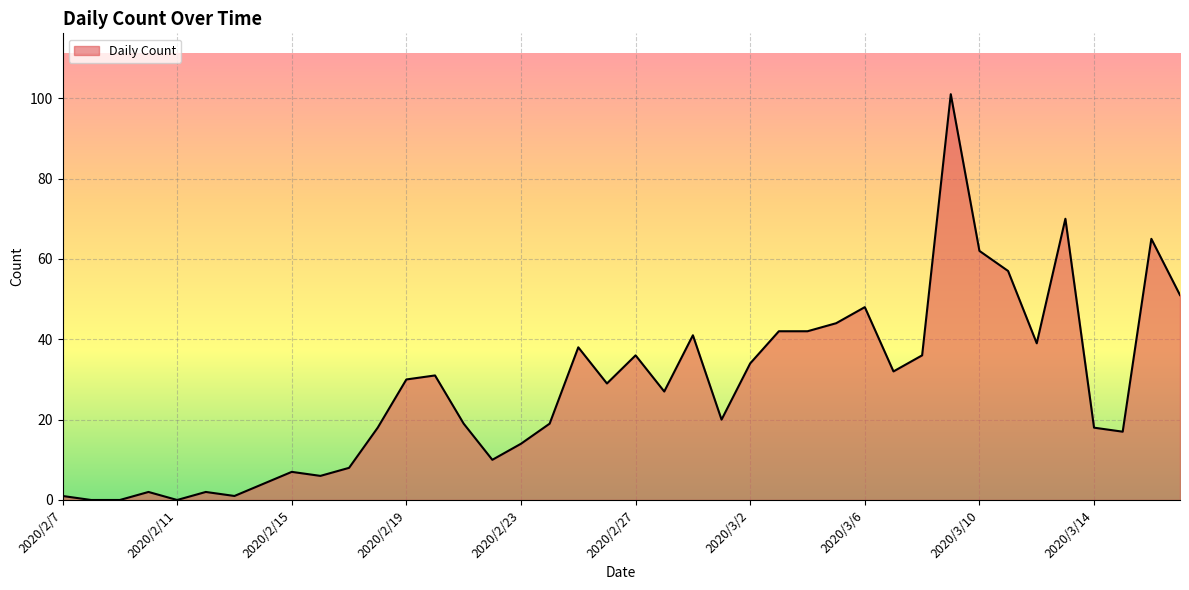

What is the sum of all values?

1121